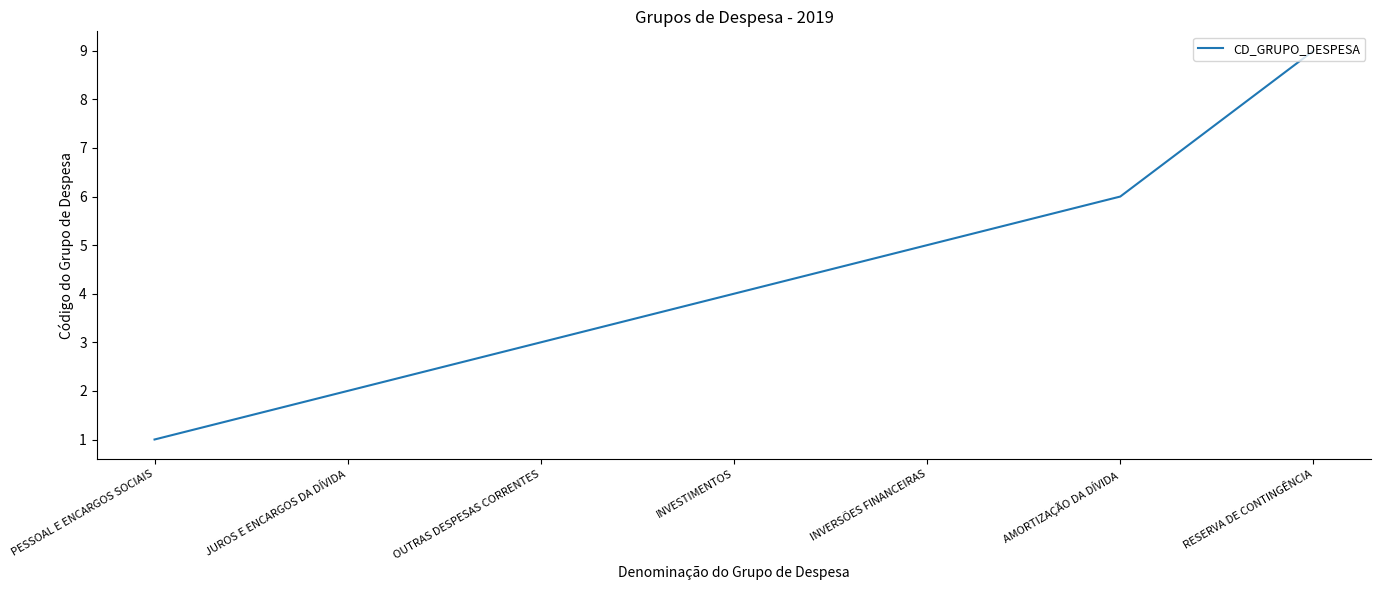

List the labels in order of value, largest first.

RESERVA DE CONTINGÊNCIA, AMORTIZAÇÃO DA DÍVIDA, INVERSÕES FINANCEIRAS, INVESTIMENTOS, OUTRAS DESPESAS CORRENTES, JUROS E ENCARGOS DA DÍVIDA, PESSOAL E ENCARGOS SOCIAIS